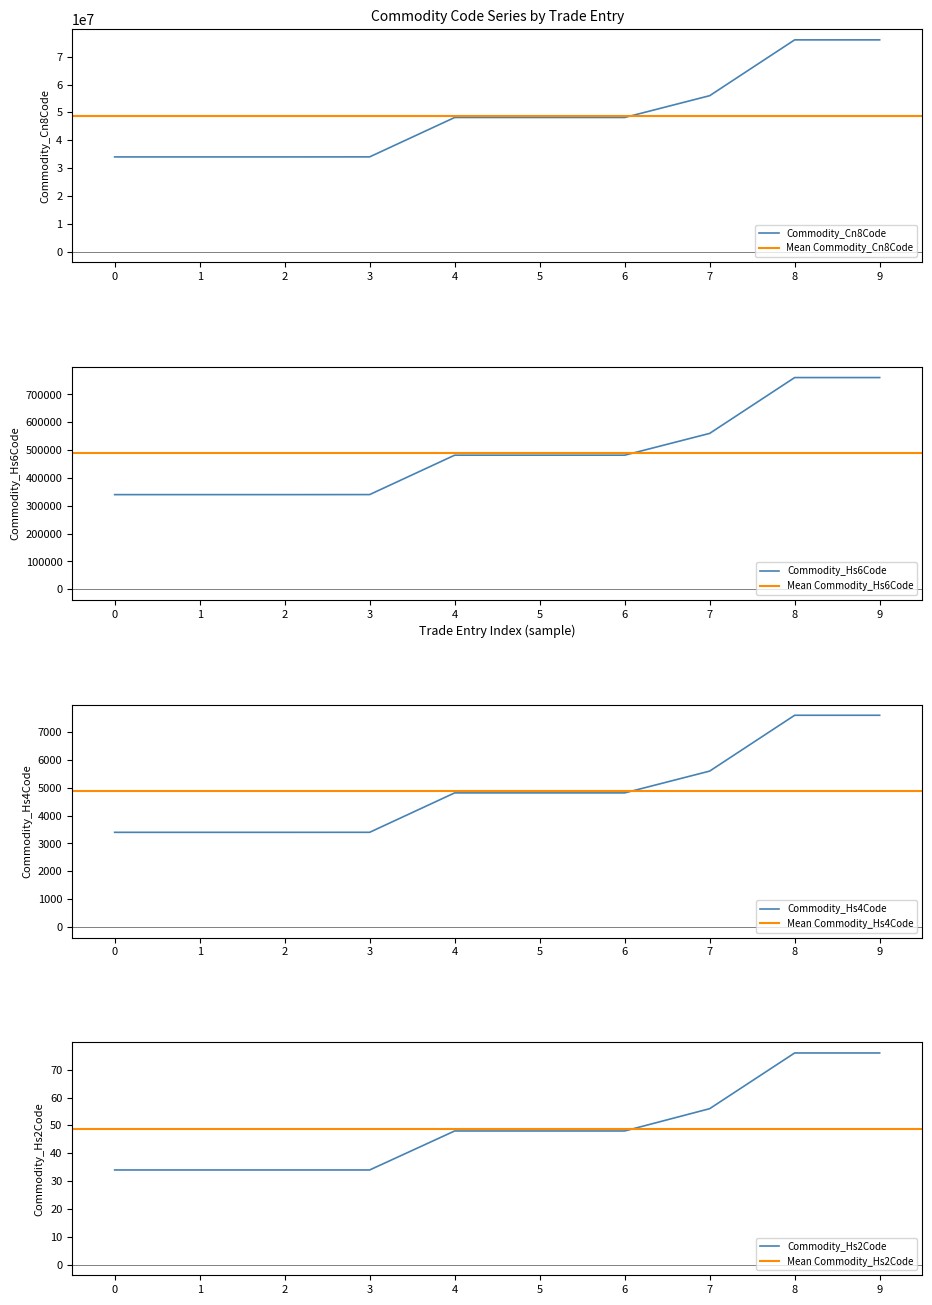

The Commodity_Hs2Code series shows 81 at 6. True or false?

False